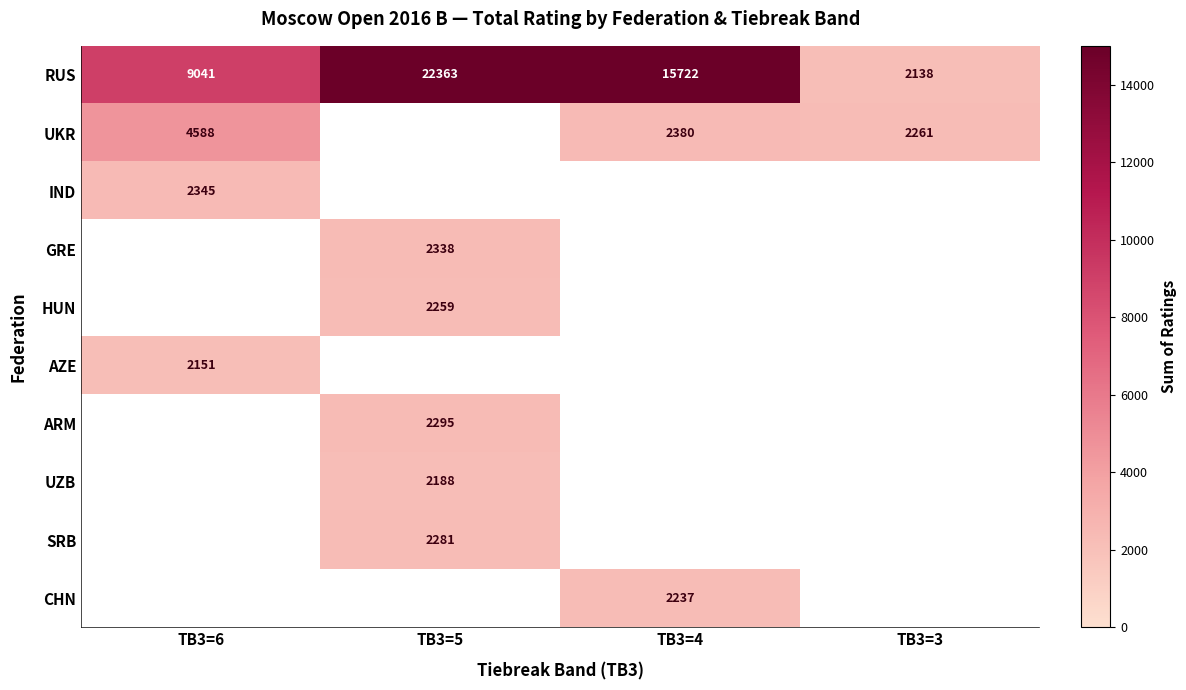

Which has a higher value, TB3=5 or TB3=6?

TB3=5